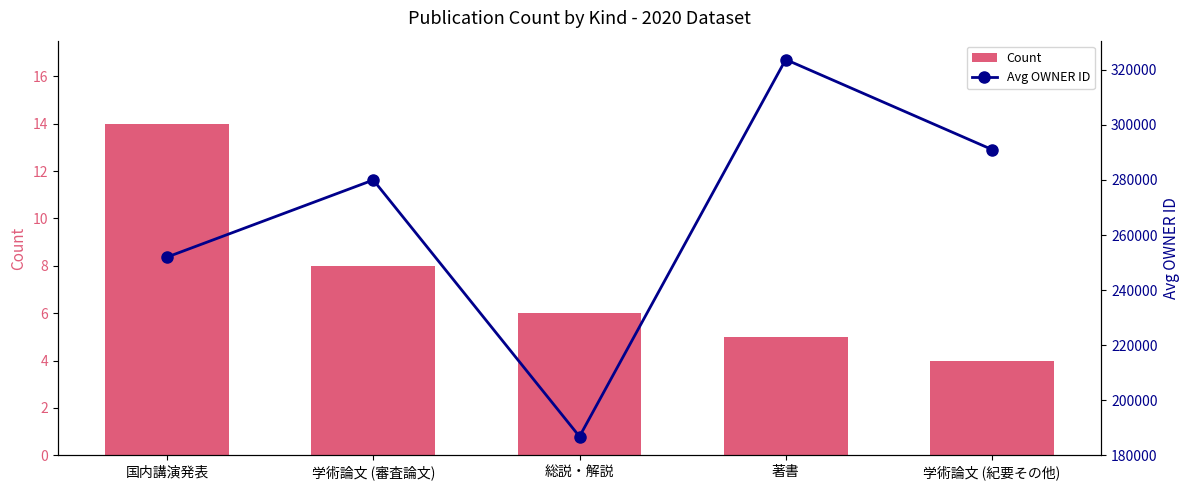

The value of Count at 著書 is 5. True or false?

True